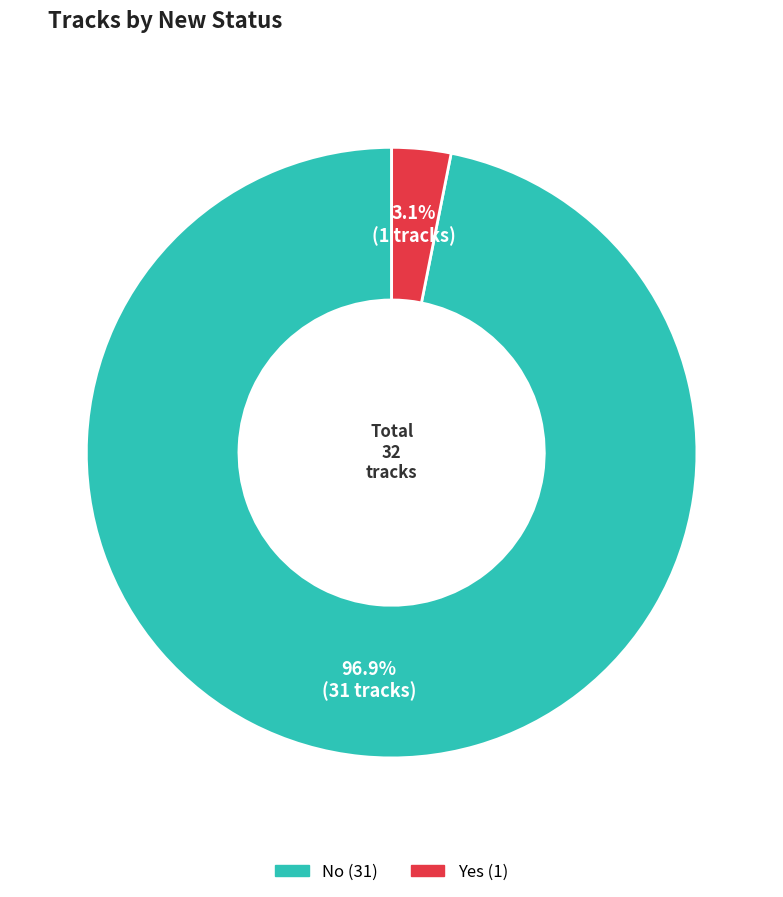

What portion of the pie excludes No?

3.1%